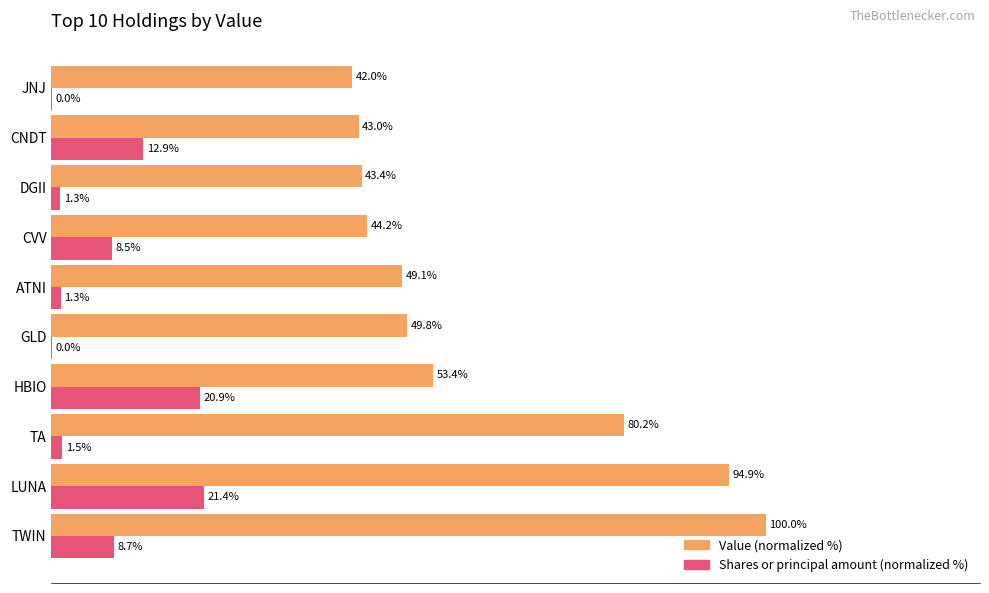

Which series changed the most between GLD and JNJ?

Value (normalized %)